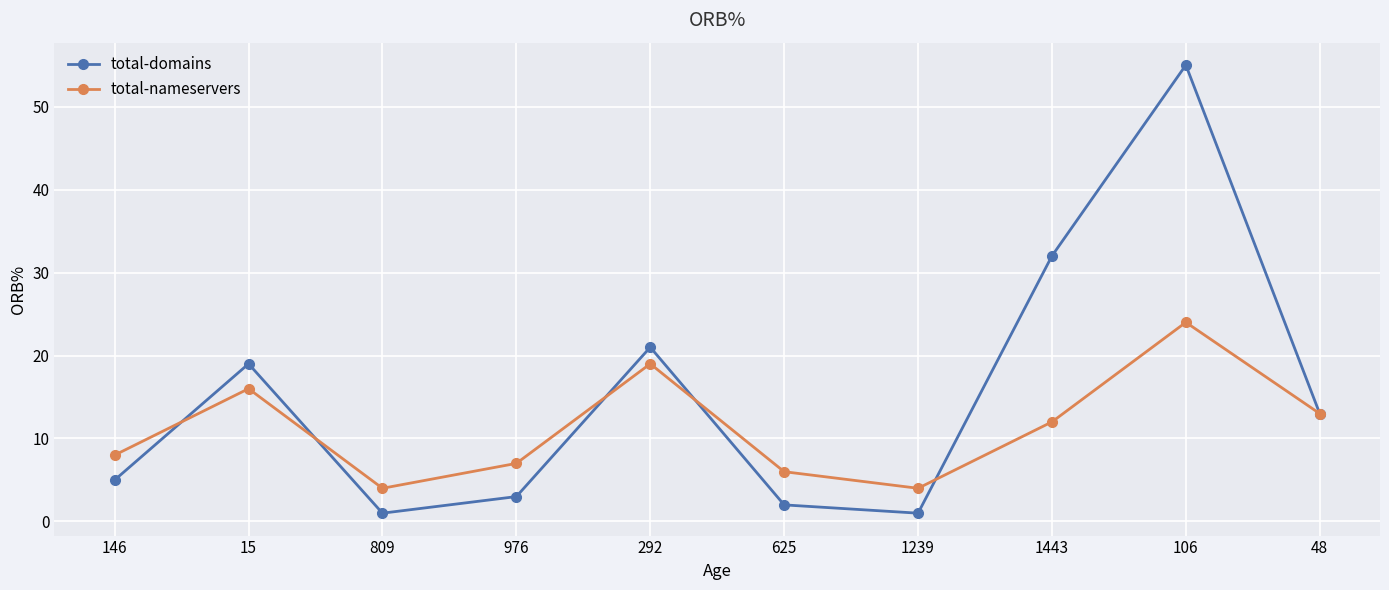

List the series in order of their overall mean, highest first.

total-domains, total-nameservers